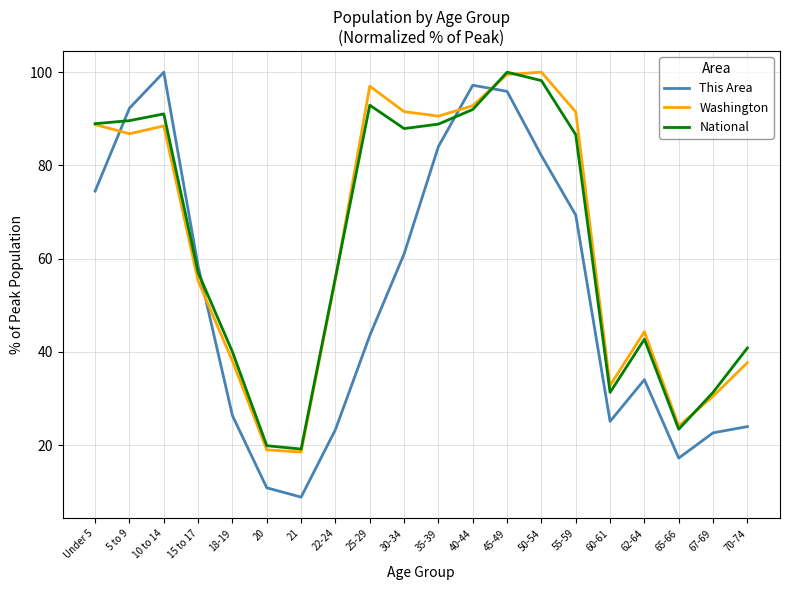

Read the Washington value at 21.

18.6